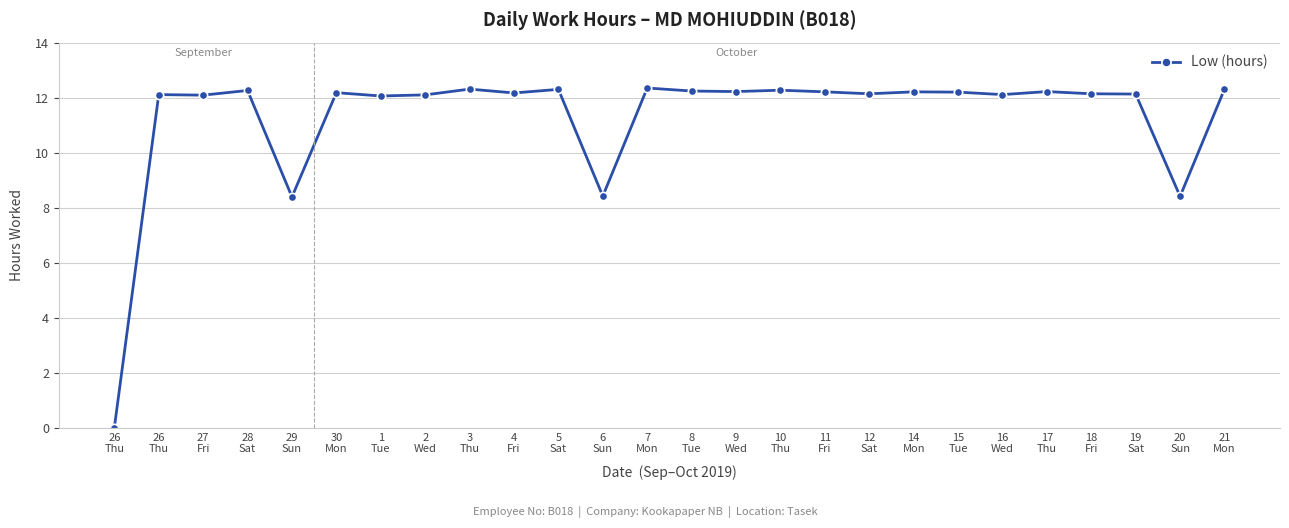

Reading left to right, list all the values displayed in this chart.

0.0	12.1	12.1	12.3	8.4	12.2	12.1	12.1	12.3	12.2	12.3	8.4	12.3	12.2	12.2	12.3	12.2	12.1	12.2	12.2	12.1	12.2	12.1	12.1	8.4	12.3